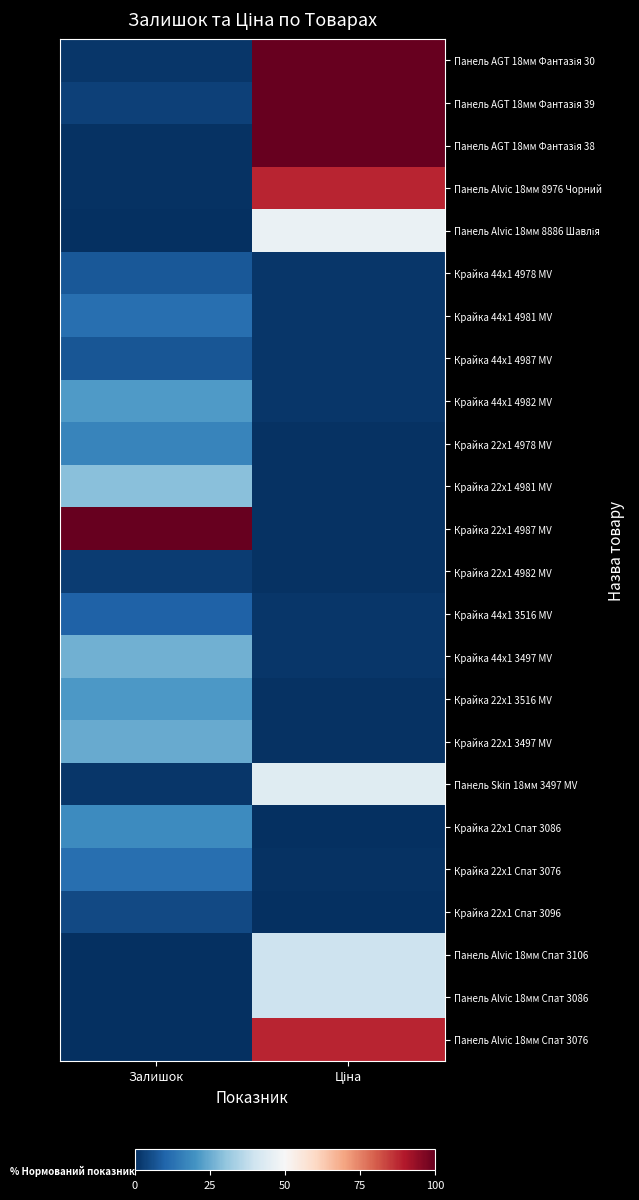

At which category is the sum across all series the highest?

Ціна